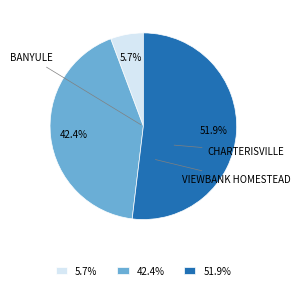

What is the smallest slice in the pie chart?

BANYULE